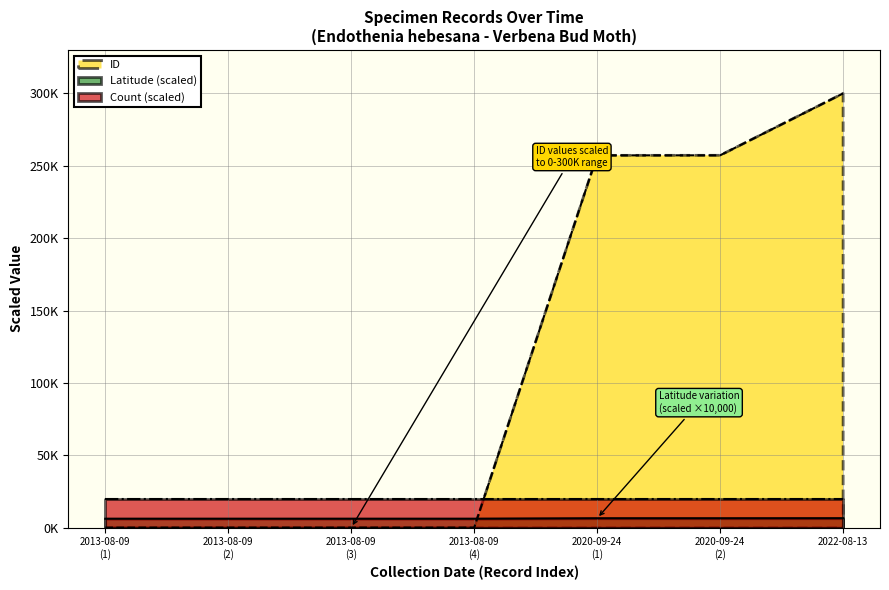

At which label does ID reach its peak?

2022-08-13